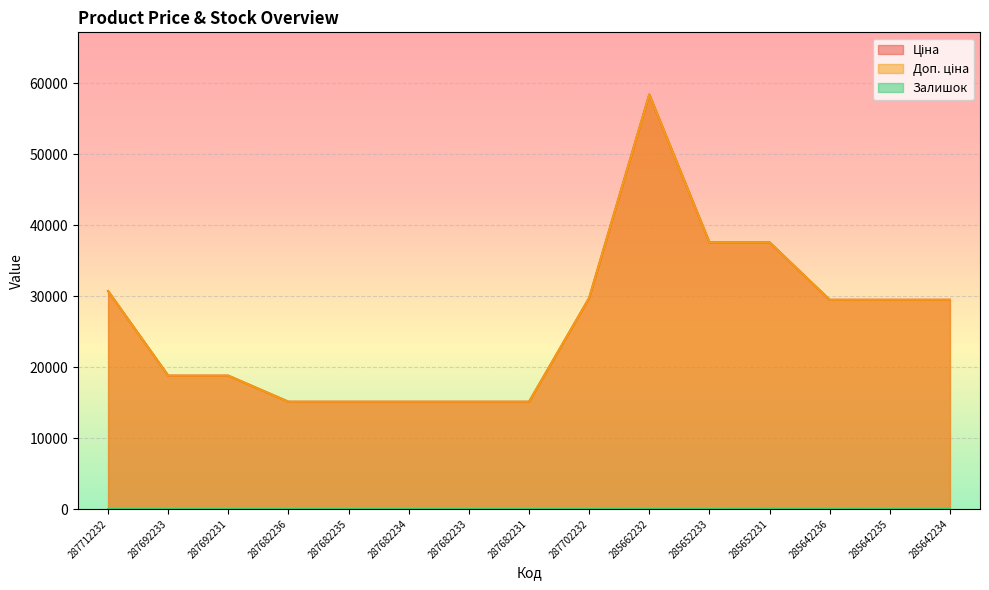

Reading left to right, extract all data points from this chart.

Ціна: 30717.1	18796.8	18796.8	15120.0	15120.0	15120.0	15120.0	15120.0	29747.2	58426.5	37593.6	37593.6	29491.5	29491.5	29491.5
Доп. ціна: 30717.1	18796.8	18796.8	15120.0	15120.0	15120.0	15120.0	15120.0	29747.2	58426.5	37593.6	37593.6	29491.5	29491.5	29491.5
Залишок: 0.0	0.0	0.0	0.0	0.0	0.0	0.0	0.0	0.0	14.0	13.0	23.0	16.0	13.0	10.0